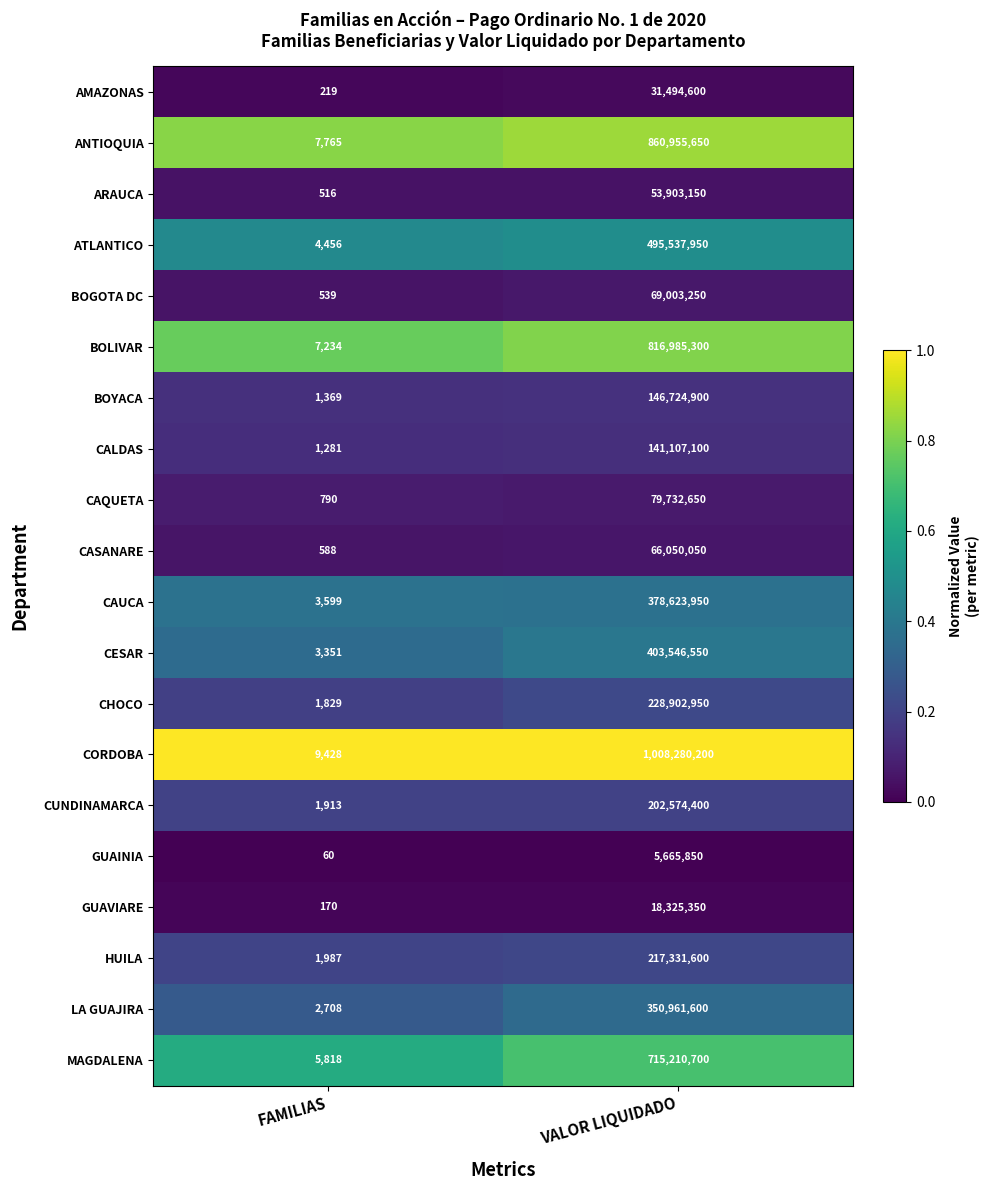

At which category does the chart reach its peak across all series?

VALOR LIQUIDADO